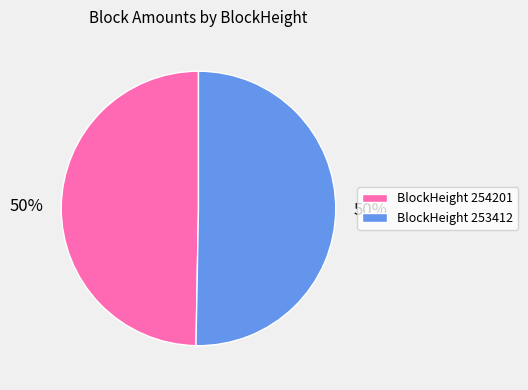

To the nearest percent, what is the average slice percentage?

50%